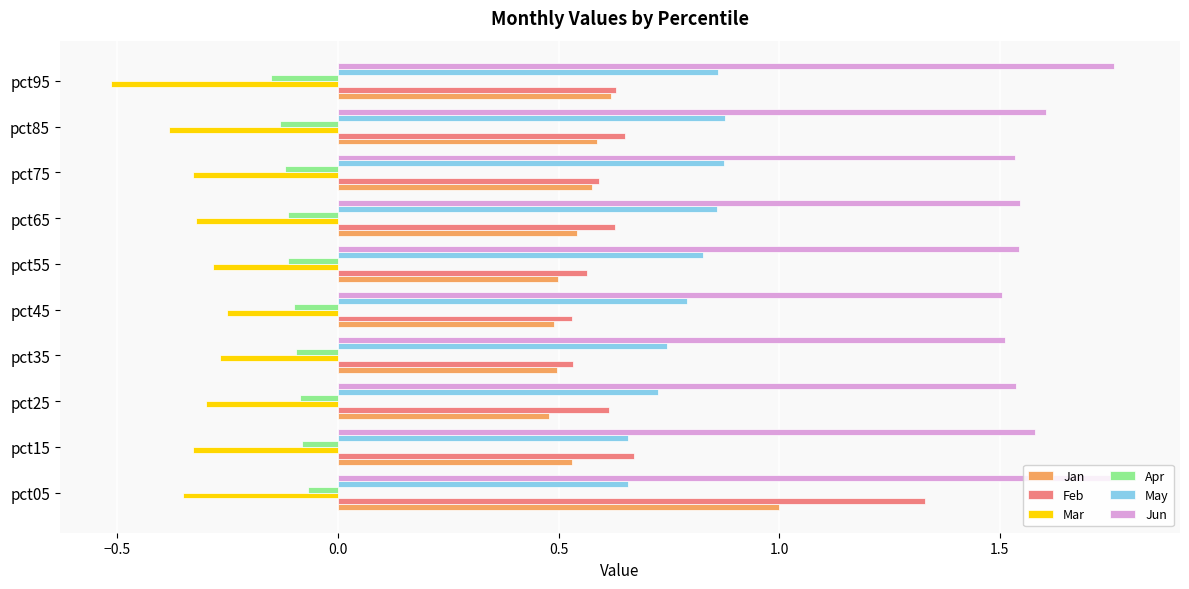

What are all the series names shown in the legend?

Jan, Feb, Mar, Apr, May, Jun